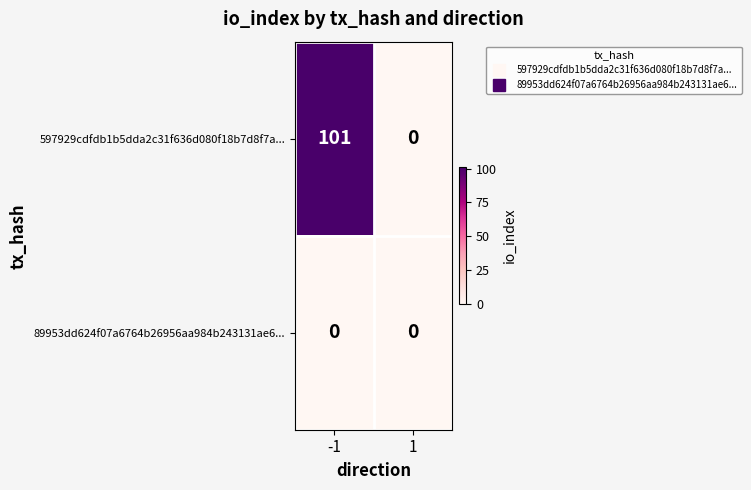

At how many categories does at least one series exceed 16?

1